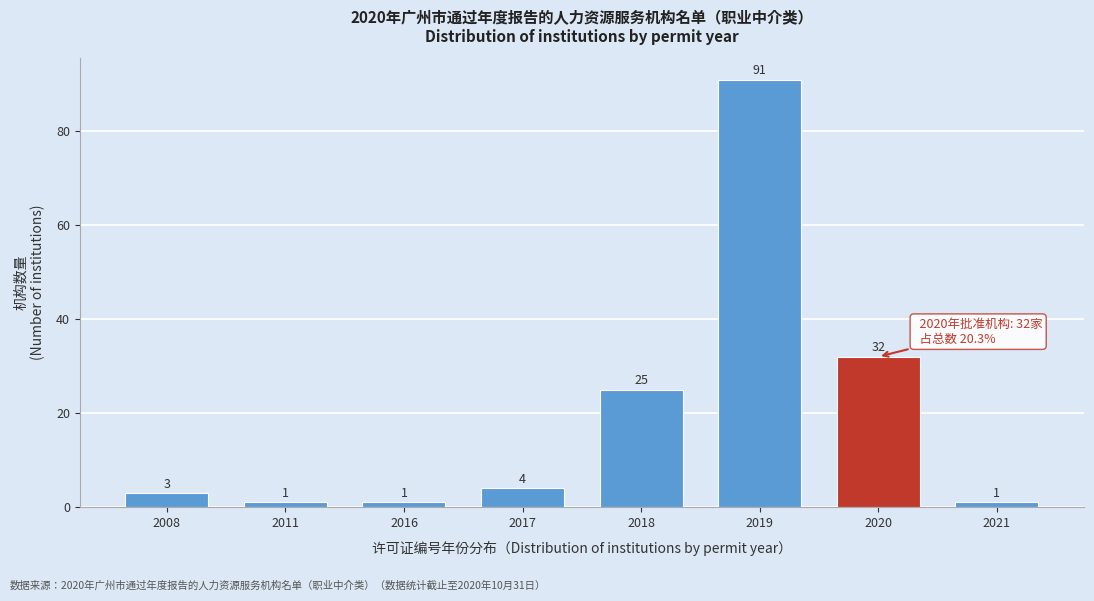

Reading left to right, transcribe all the data shown in this chart.

2008=3	2011=1	2016=1	2017=4	2018=25	2019=91	2020=32	2021=1